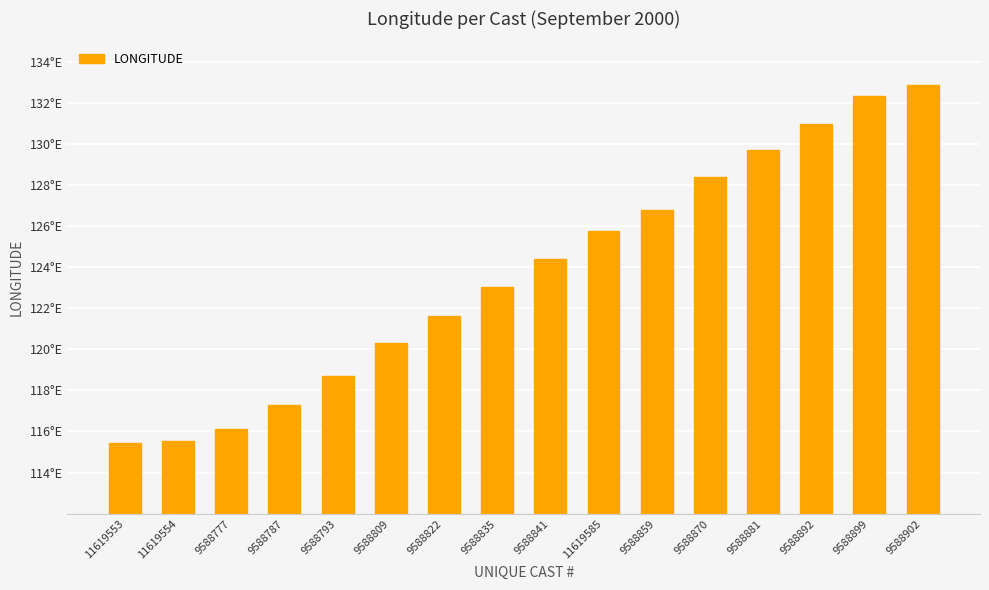

Does the chart contain any negative values?

No